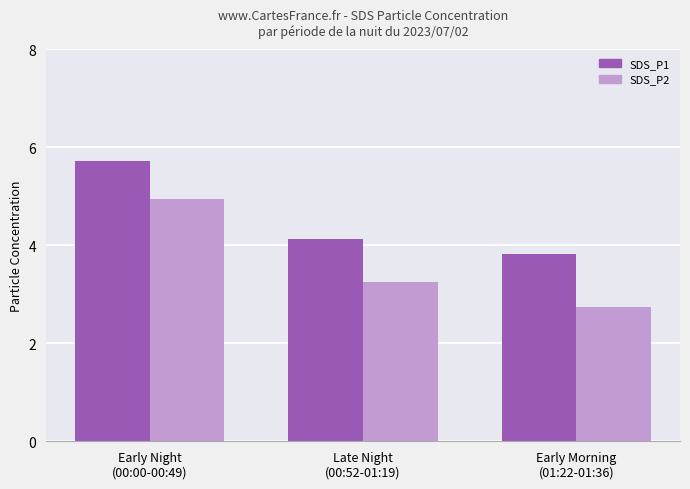

What is the sum of the SDS_P1 values at Early Morning
(01:22-01:36) and Early Night
(00:00-00:49)?

9.5